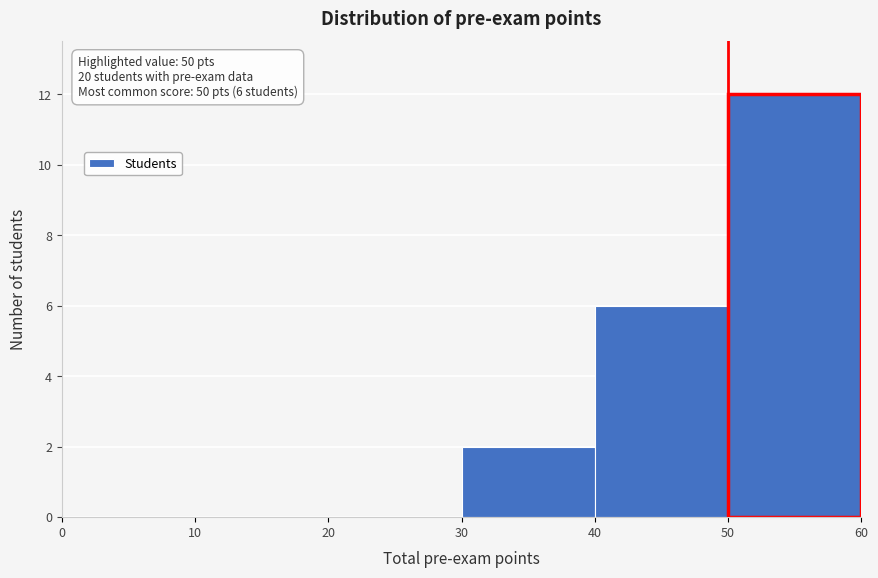

Which range on the x-axis has the tallest bar?

50 to 60